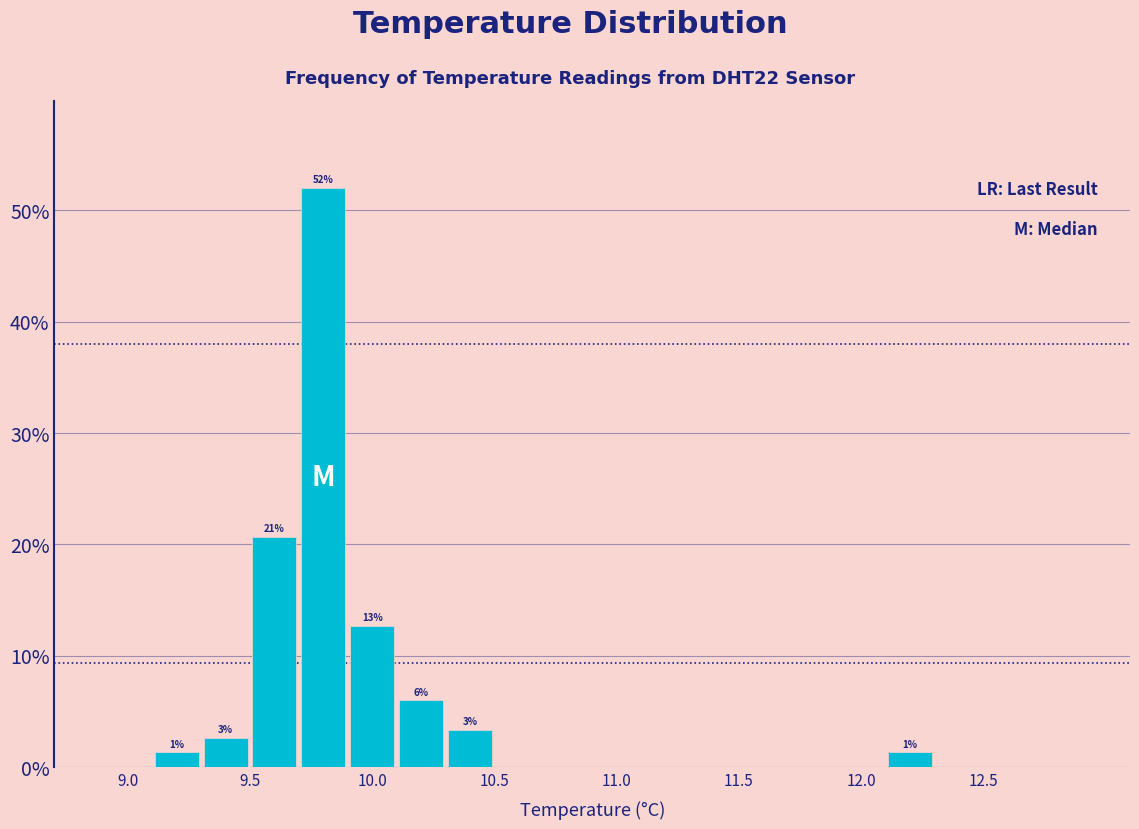

Over which range of the x-axis is the bar tallest?

9.7 to 9.9